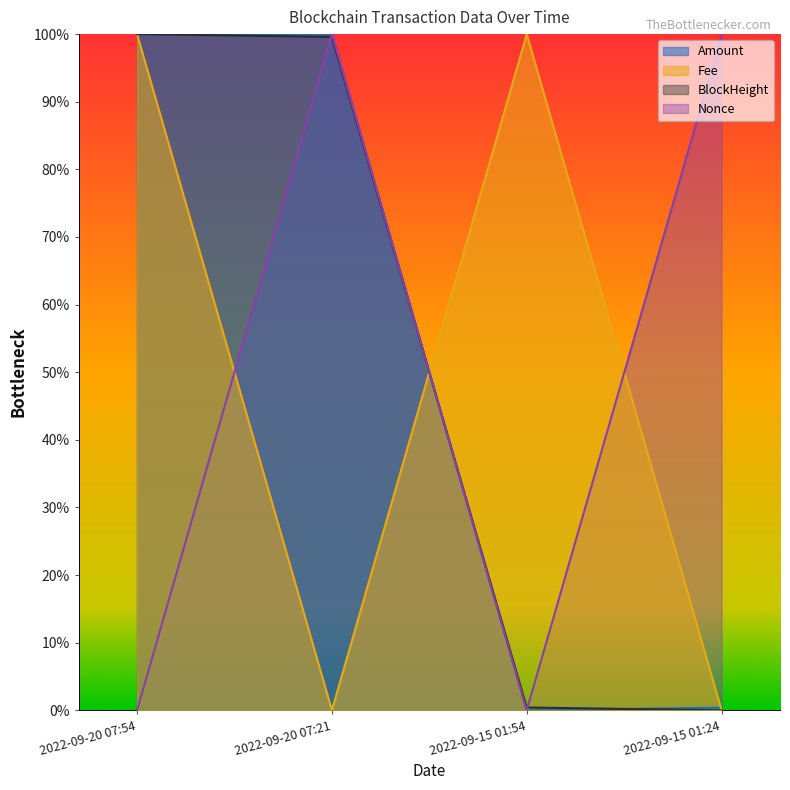

What is the total value across all series at 2022-09-15 01:24?

1.0